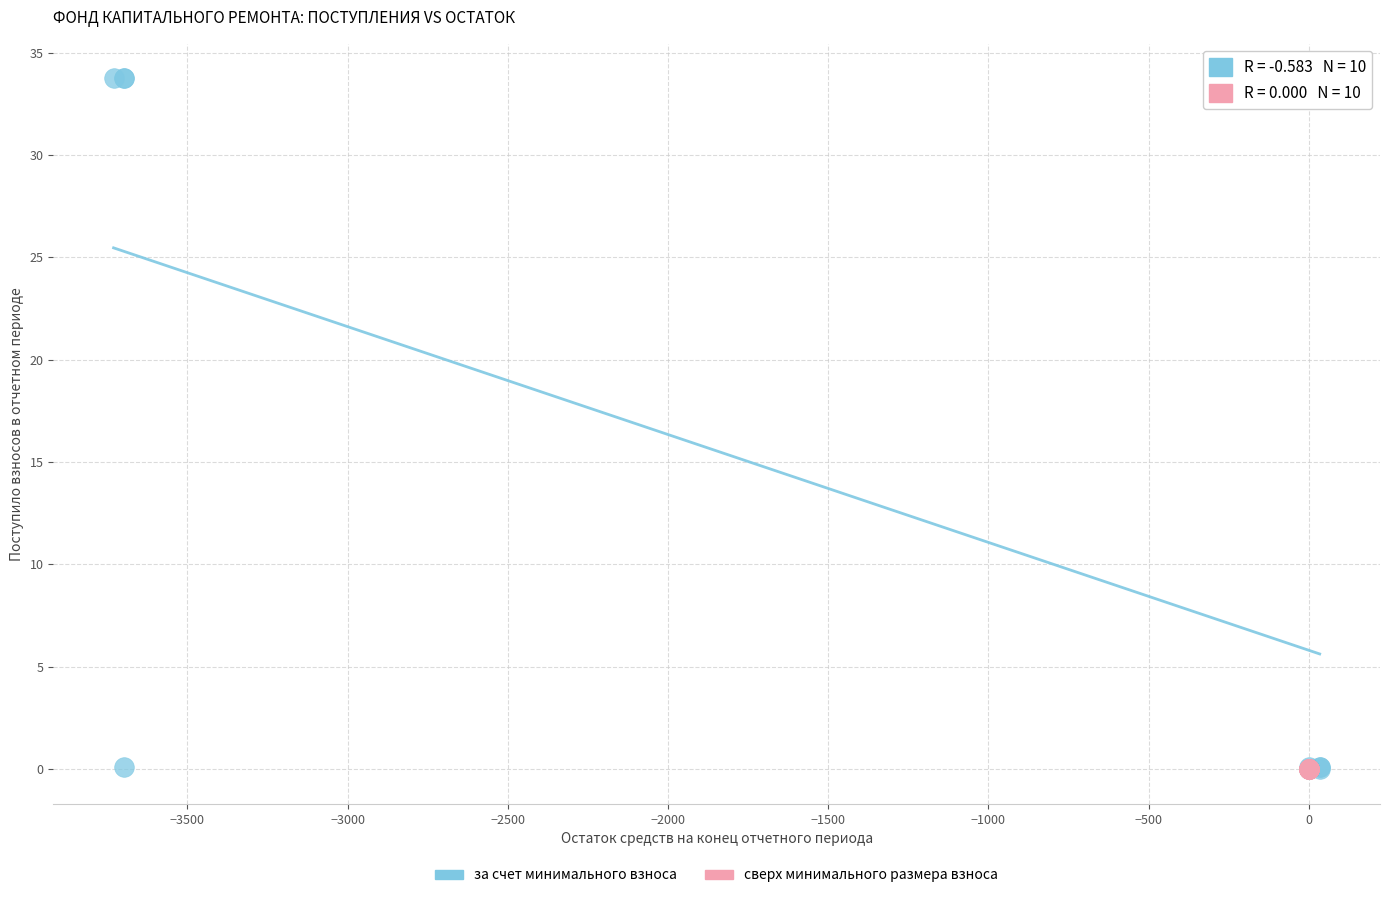

What are all the series names shown in the legend?

за счет минимального взноса, сверх минимального размера взноса